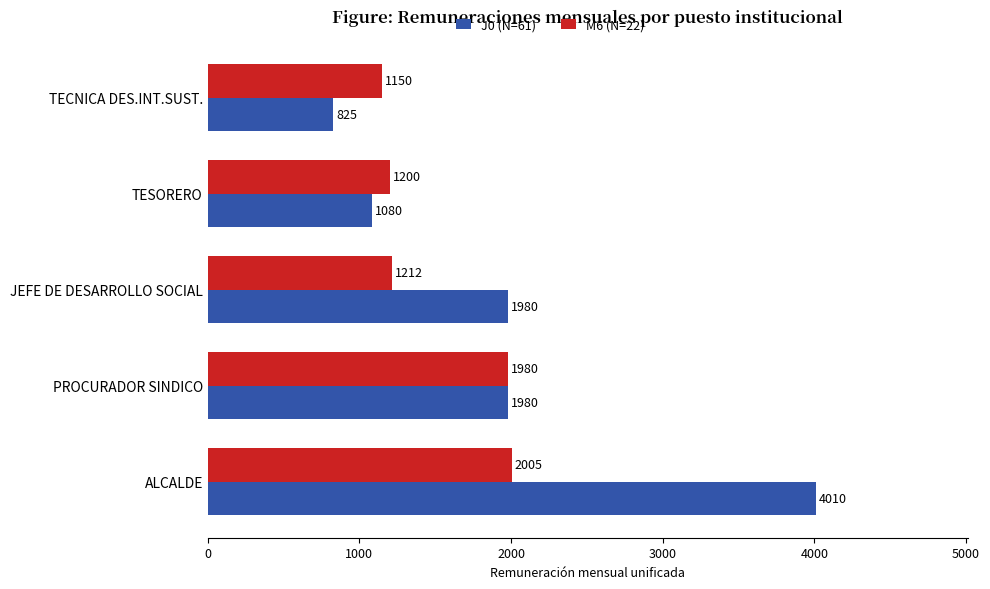

Count the number of categories in the chart.

5